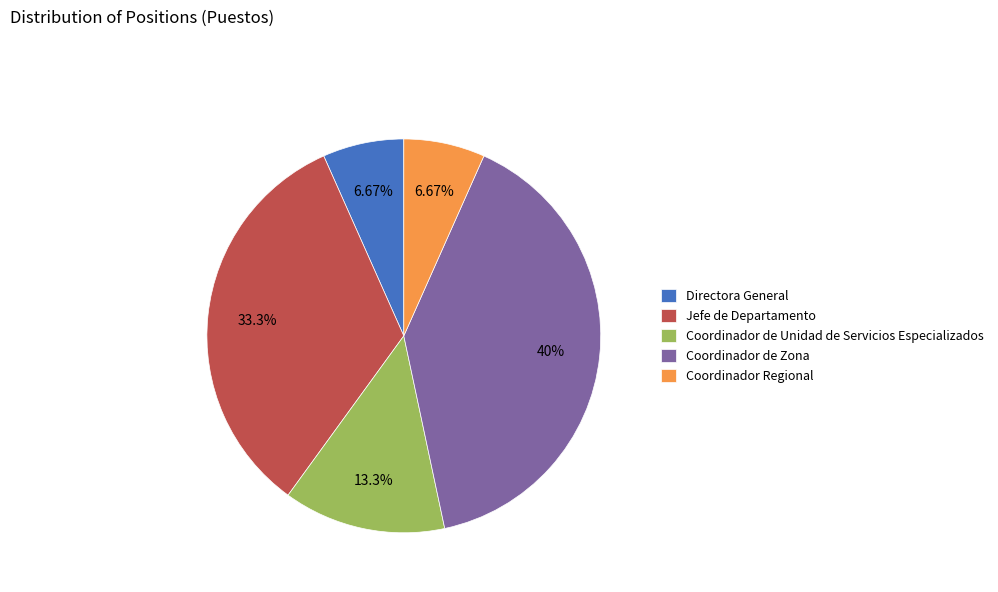

Count the number of slices in the pie.

5